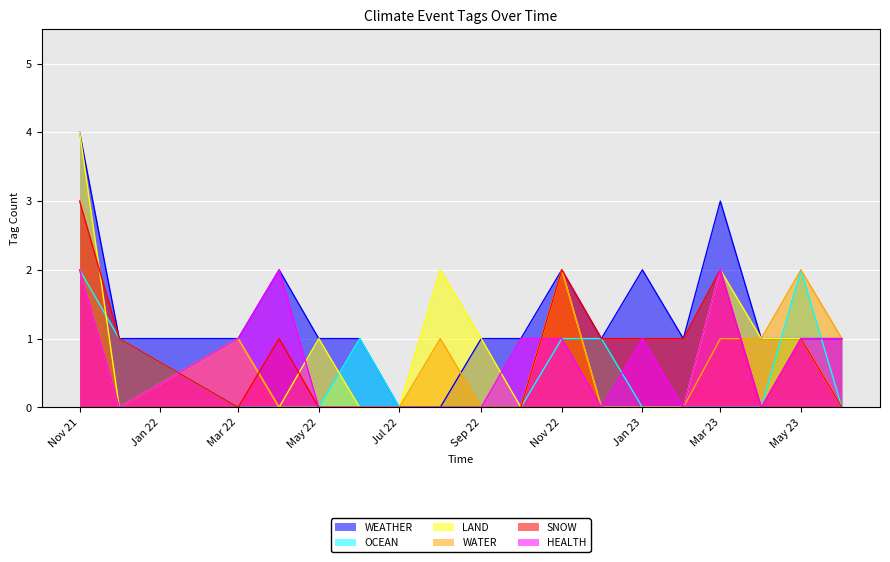

What is the sum of the HEALTH values at 2022-11 and 2022-08?

1